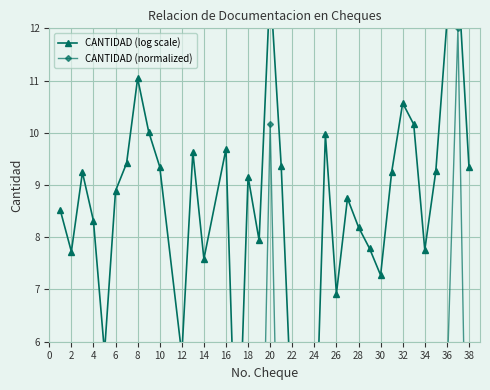

True or false: CANTIDAD (log scale) and CANTIDAD (normalized) cross at least once.

False